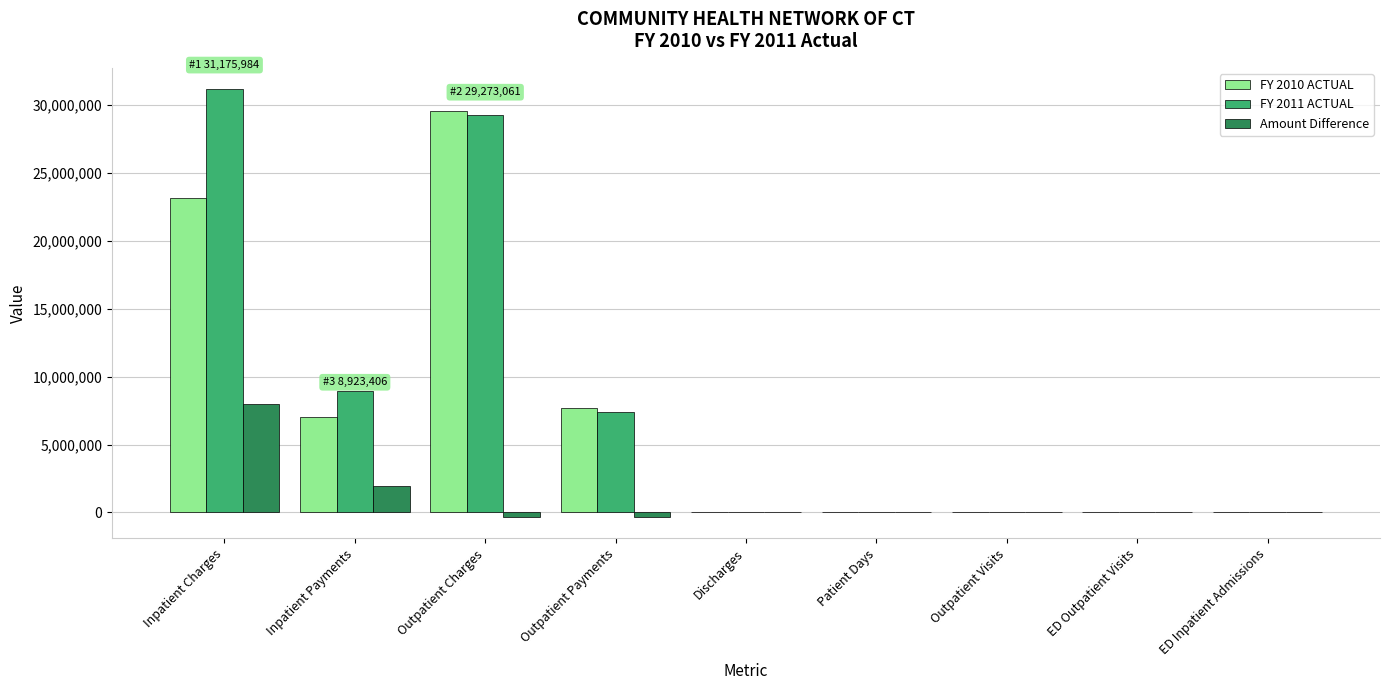

Are the bars grouped side by side (vs. stacked)?

Yes